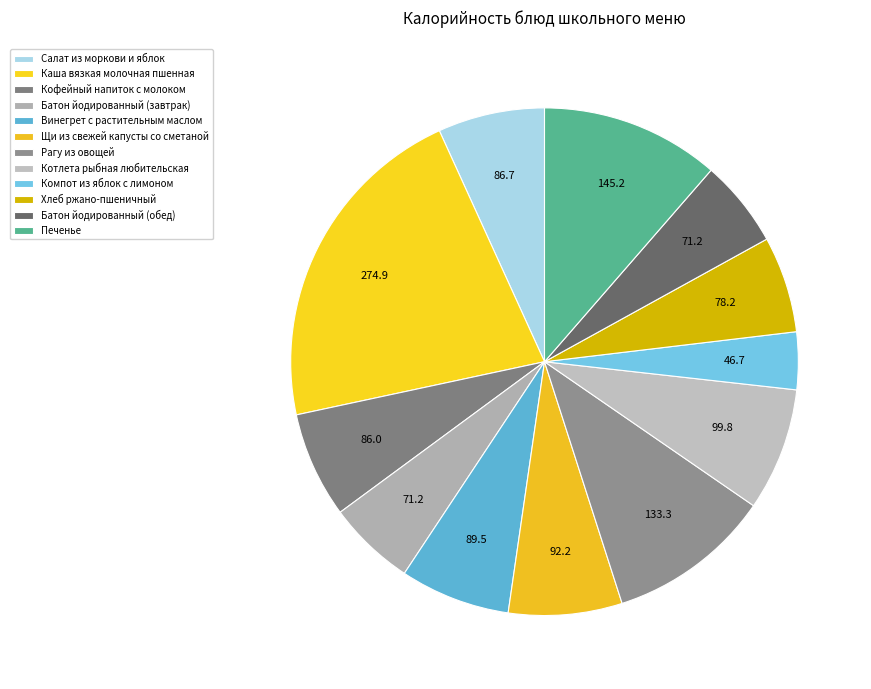

What is the total percentage of Печенье and Хлеб ржано-пшеничный?

17.5%